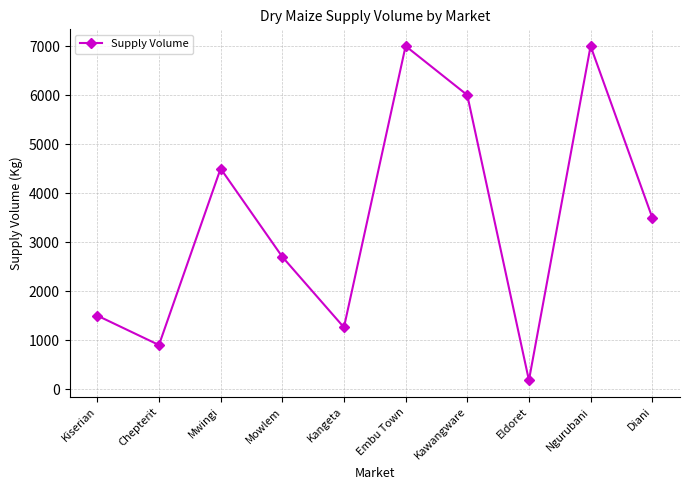

What position from the right is Mowlem?

7